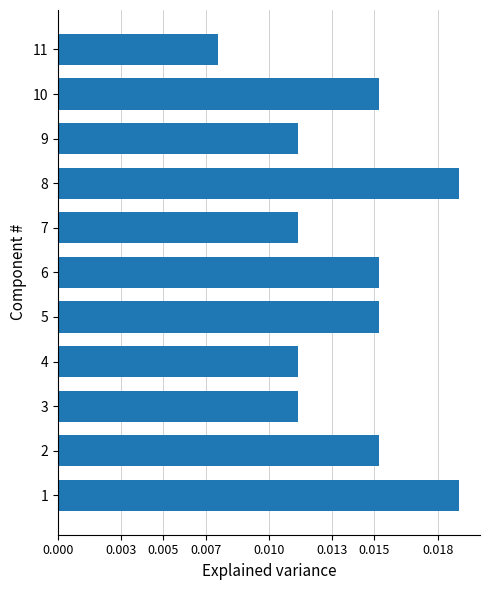

At which category does the chart reach its minimum across all series?

11